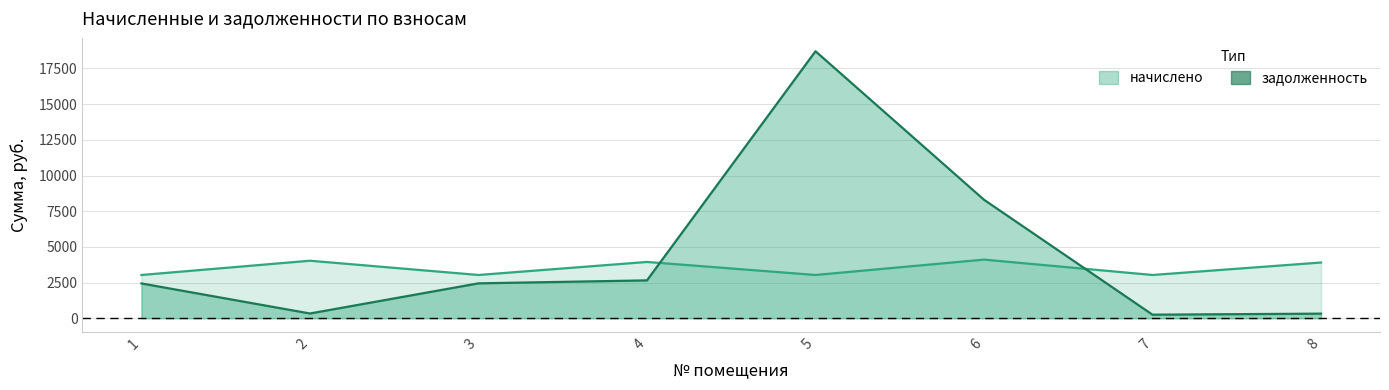

Which series has the widest spread of values?

задолженность